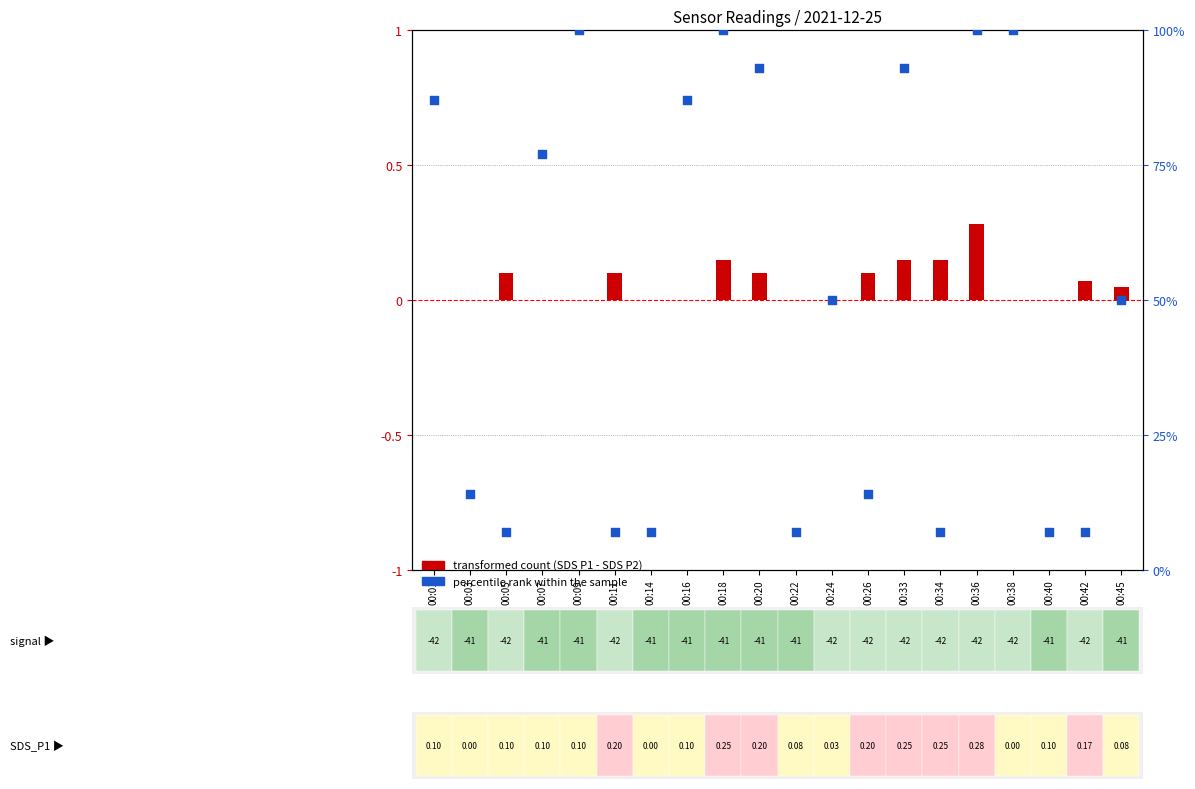

What is the change in value from 00:07 to 00:40?

-70.0